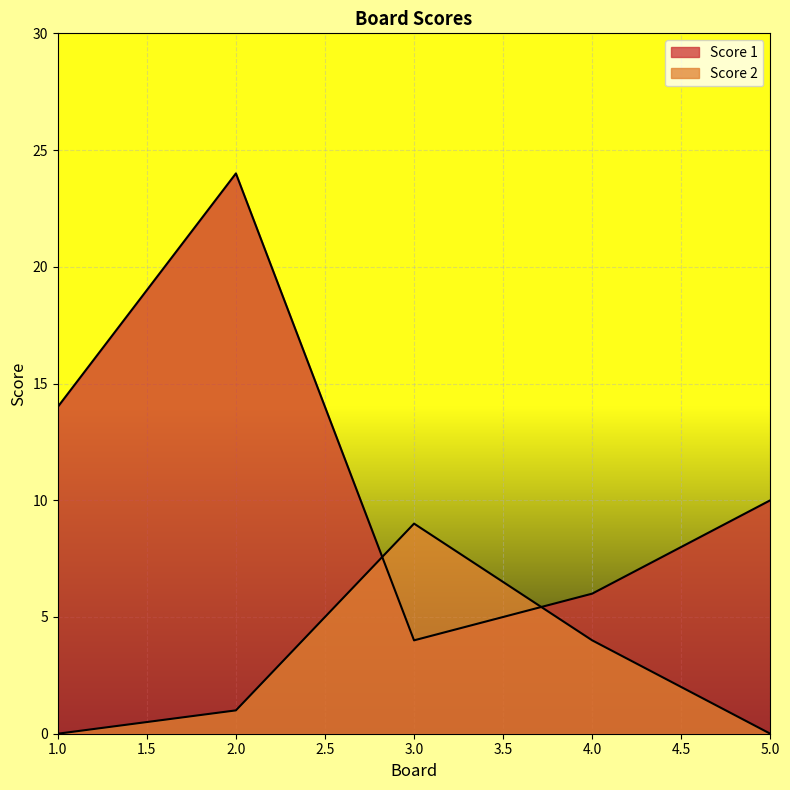

Which series has the largest range (max minus min)?

Score 1